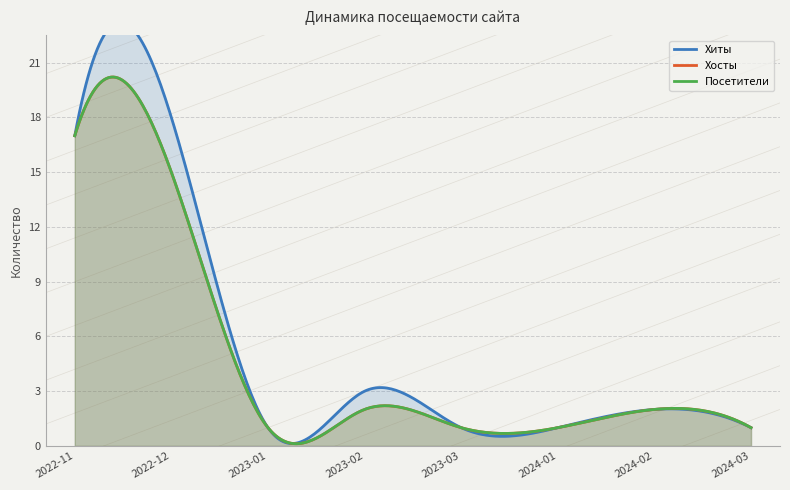

The value of Хосты at 2022-12 is 15. True or false?

True